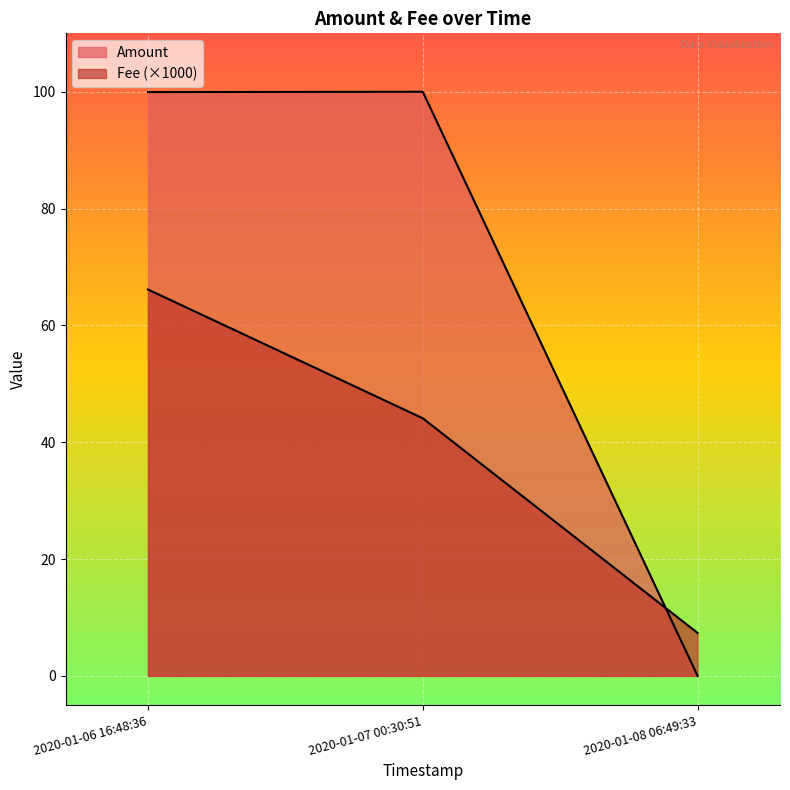

At which category does the chart reach its minimum across all series?

2020-01-08 06:49:33